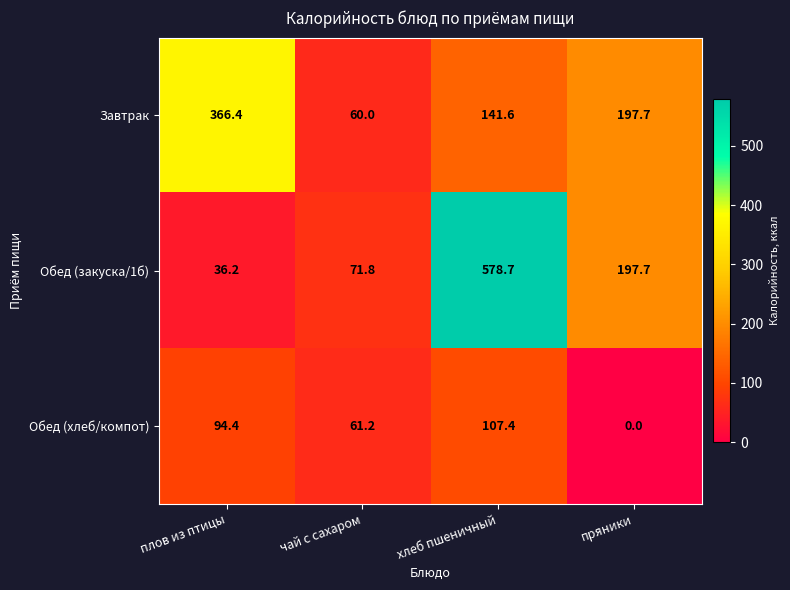

Read the Завтрак value at плов из птицы.

366.4